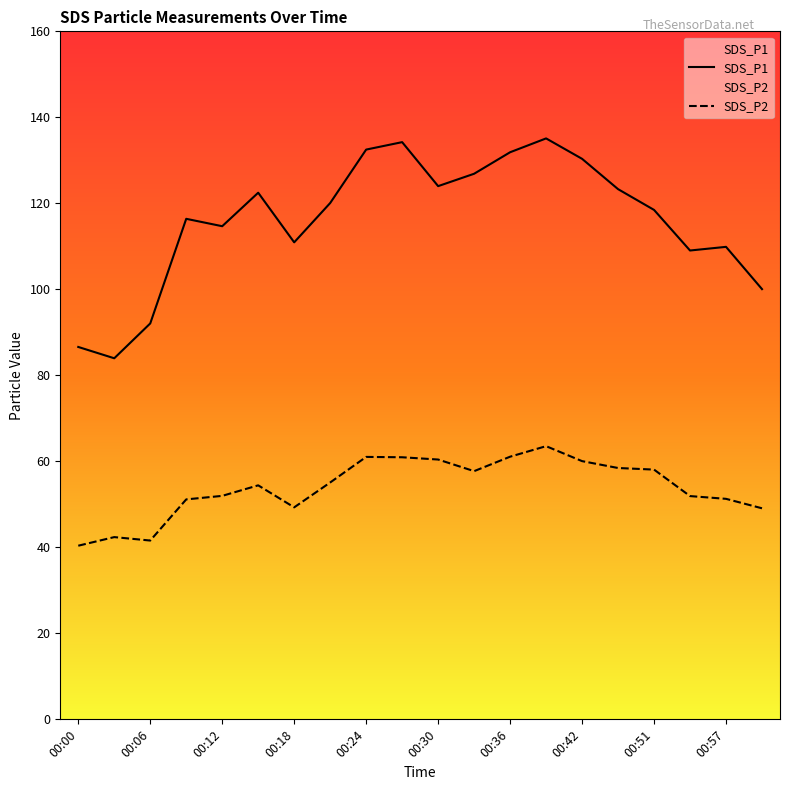

True or false: SDS_P2 has a value of 11.6 at 00:15.

False